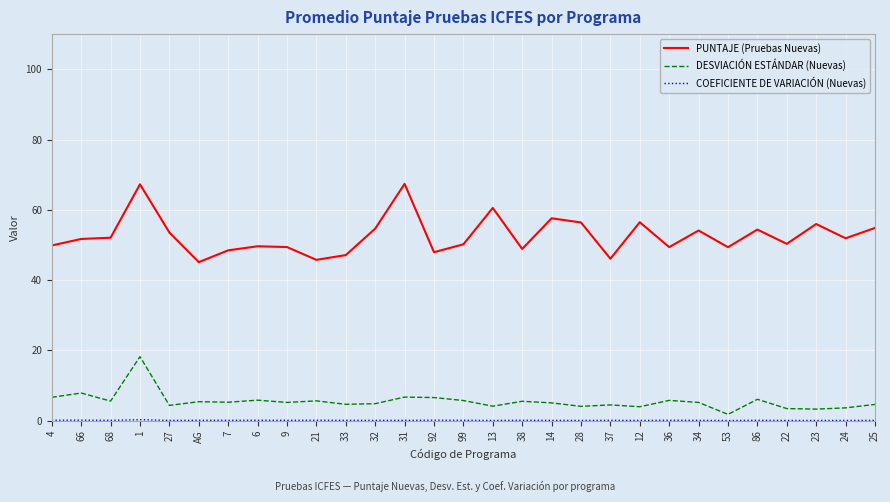

What is the maximum value shown in the chart?

67.4